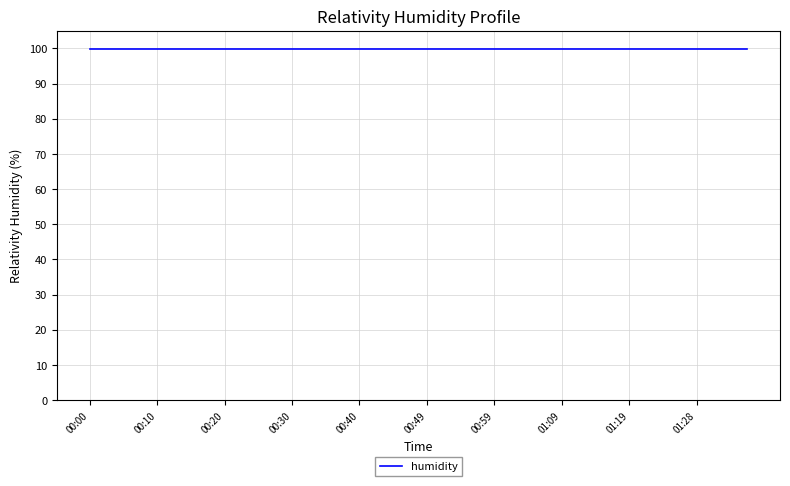

How many data points does each series have?

40